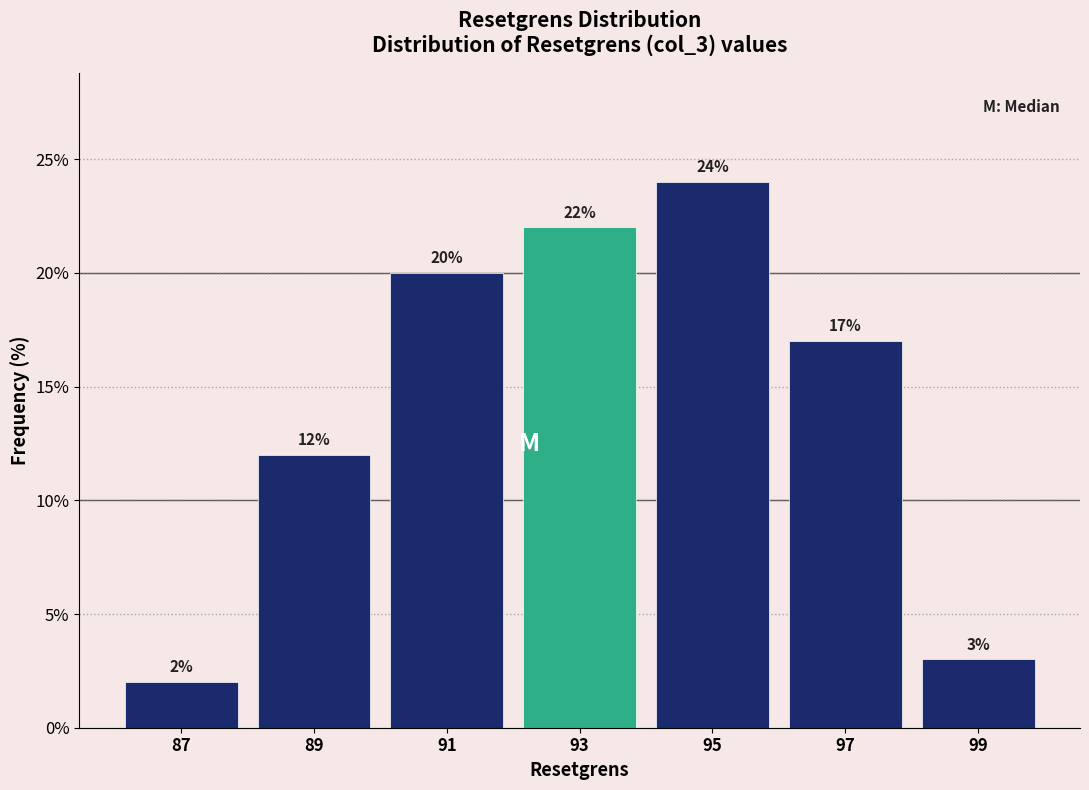

How tall is the bar that spans 86 to 88 on the x-axis?

2